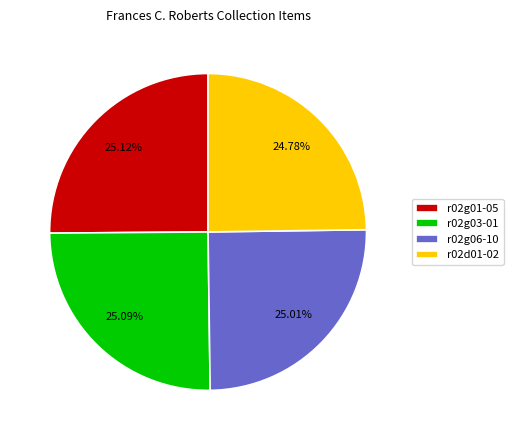

To the nearest percent, what is the combined percentage of r02d01-02 and r02g03-01?

50%